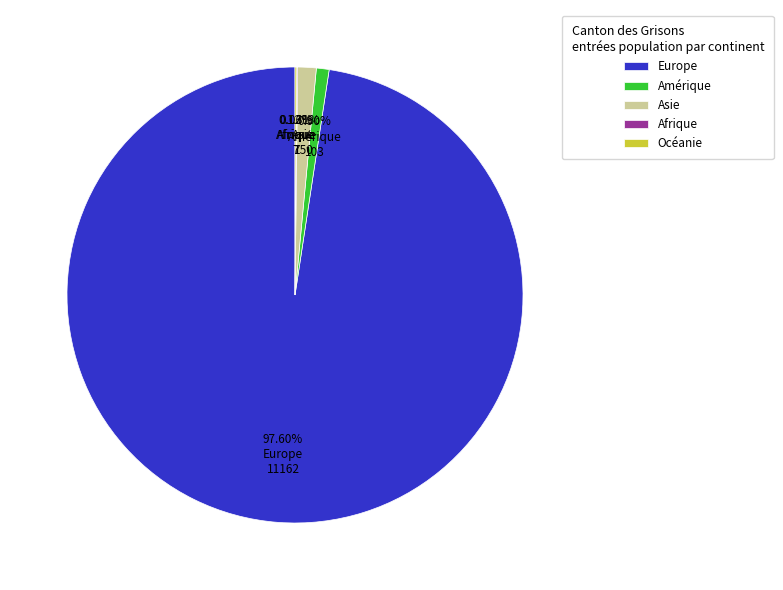

To the nearest percent, what portion does Asie represent?

1%